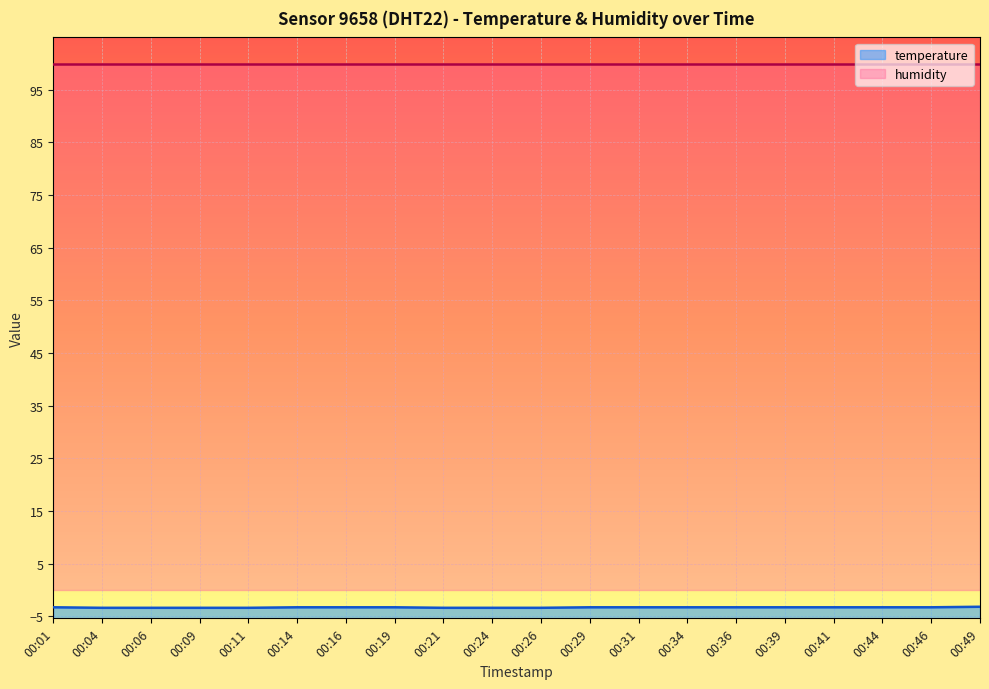

How many lines are shown in the chart?

1